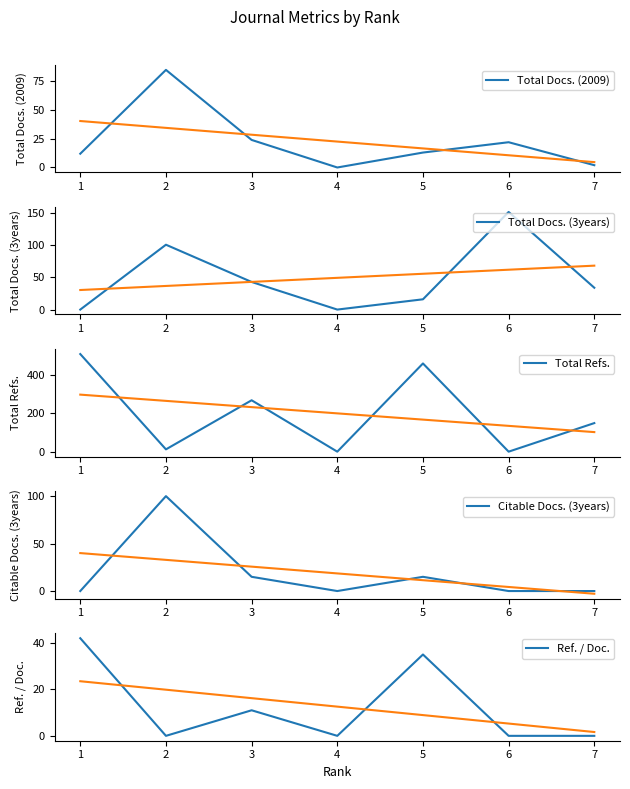

Reading left to right, list all the values displayed in this chart.

Total Docs. (2009): 1=12	2=85	3=24	4=0	5=13	6=22	7=2
Total Docs. (3years): 1=0	2=101	3=43	4=0	5=16	6=152	7=34
Total Refs.: 1=509	2=12	3=268	4=0	5=460	6=0	7=149
Citable Docs. (3years): 1=0	2=100	3=15	4=0	5=15	6=0	7=0
Ref. / Doc.: 1=42	2=0	3=11	4=0	5=35	6=0	7=0